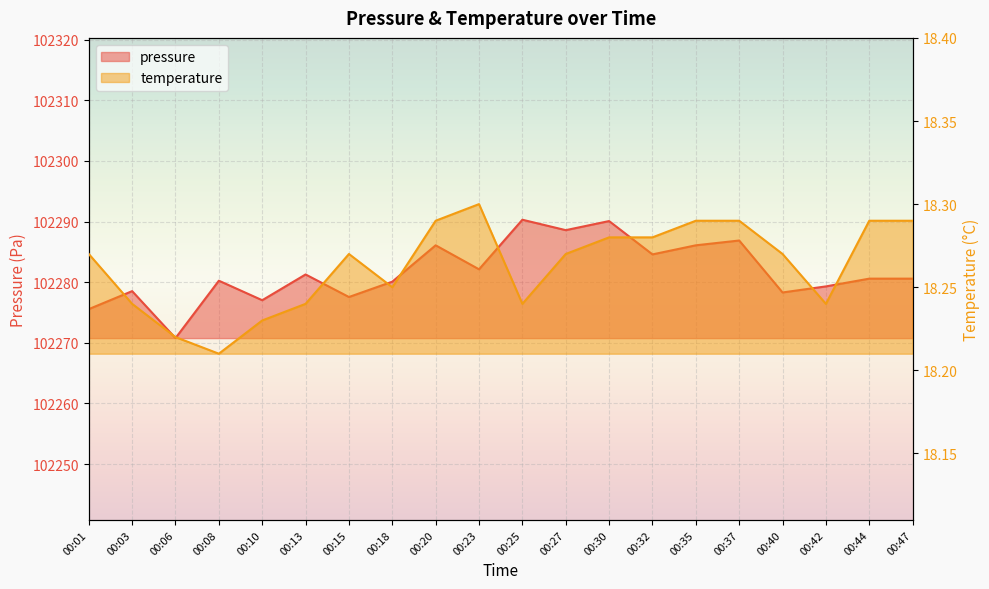

Where is the first local minimum for temperature?

00:08